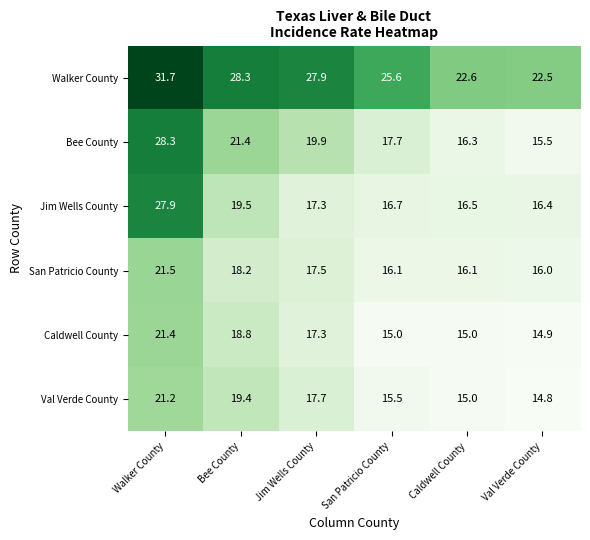

What is the minimum value shown in the chart?

14.8